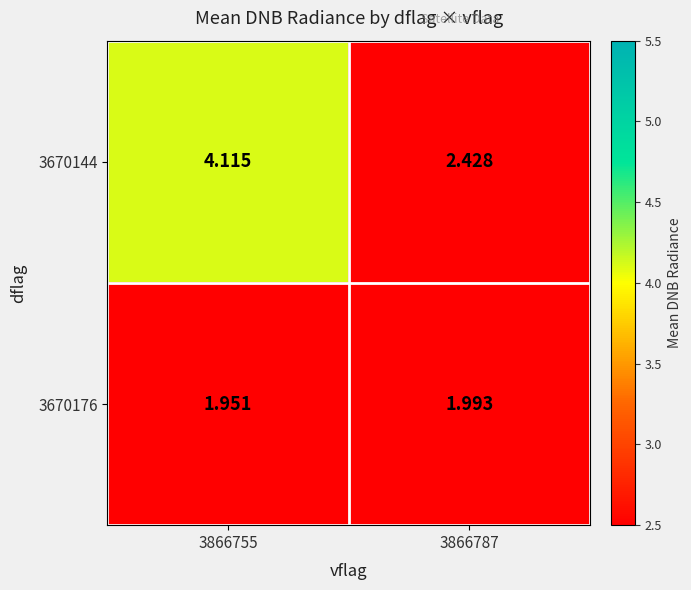

Is the value of 3670144 at 3866787 greater than the value of 3670176 at 3866755?

Yes